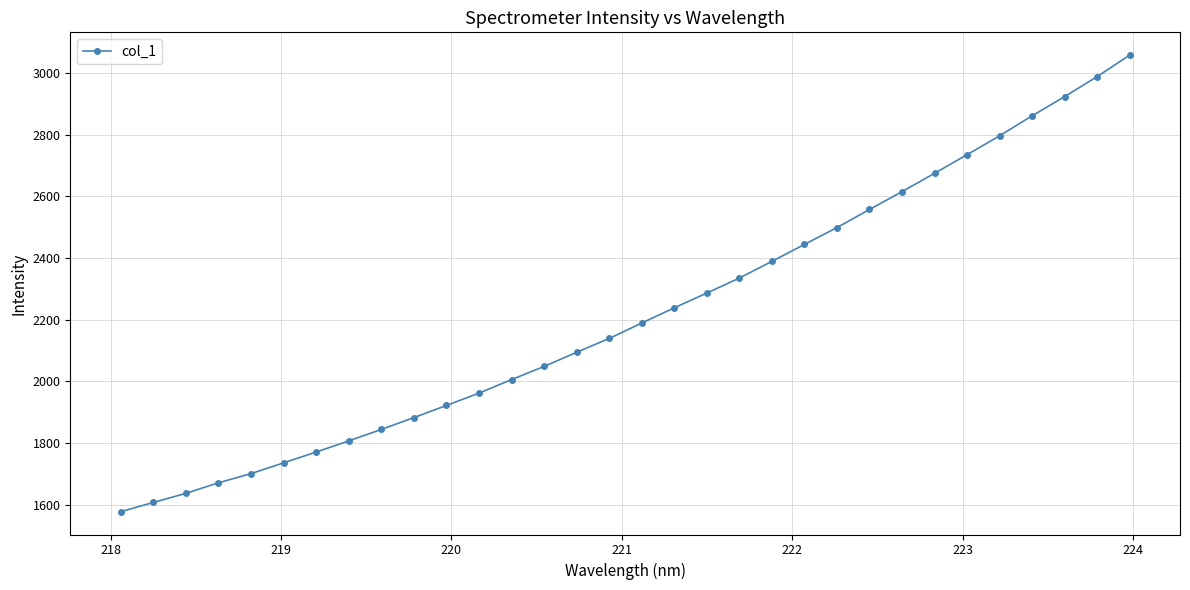

What is the greatest value displayed?

3058.7